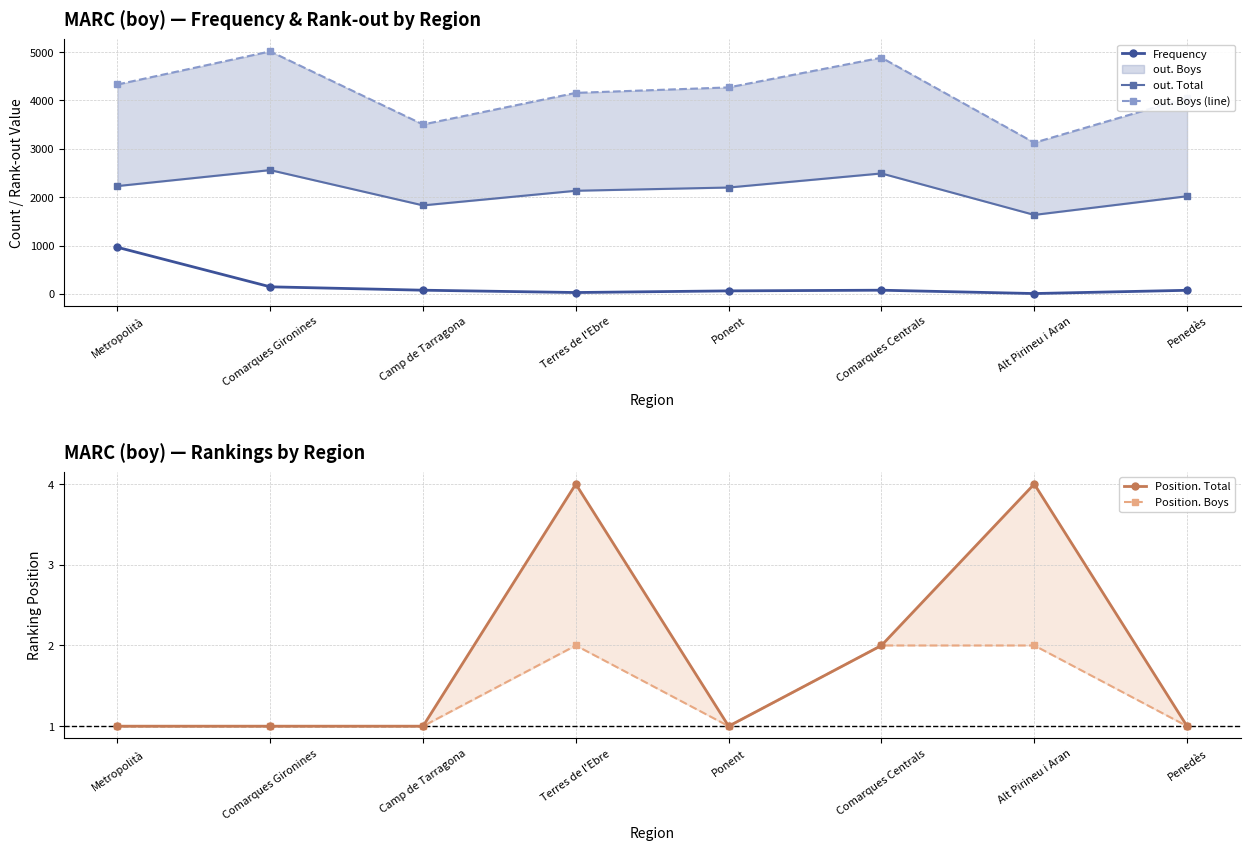

Does the chart have visible grid lines?

Yes